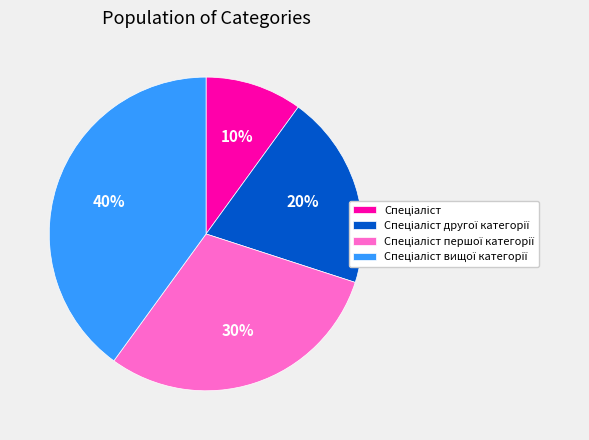

Does any single category account for the majority?

No